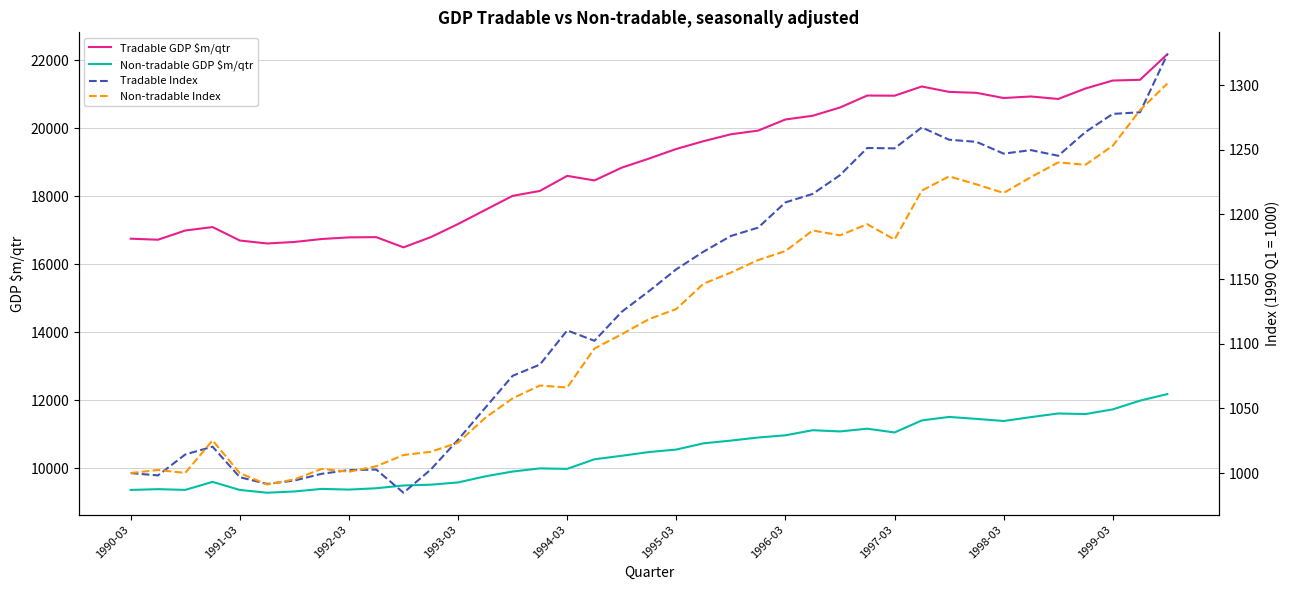

Is the value of Tradable Index at 1990-03 greater than the value of Non-tradable Index at 22?

No